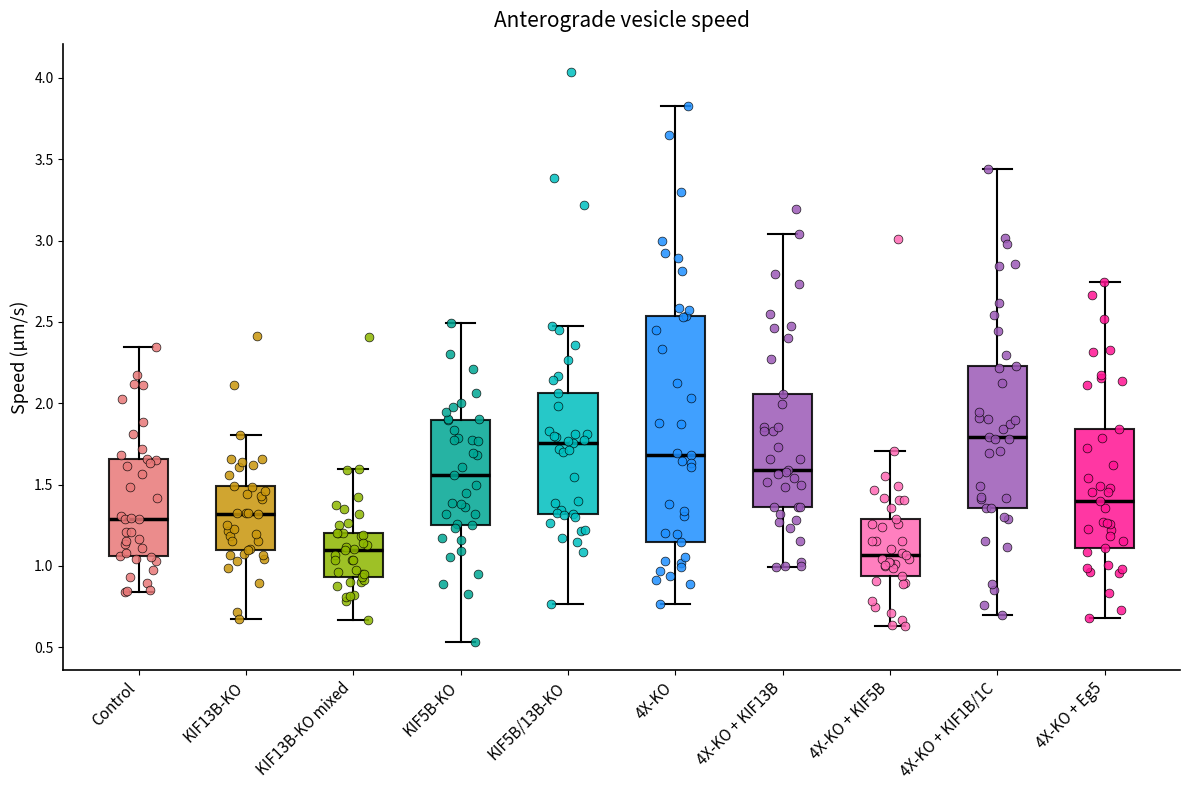

Comparing the boxes themselves (not the whiskers), which one is the tallest?

4X-KO